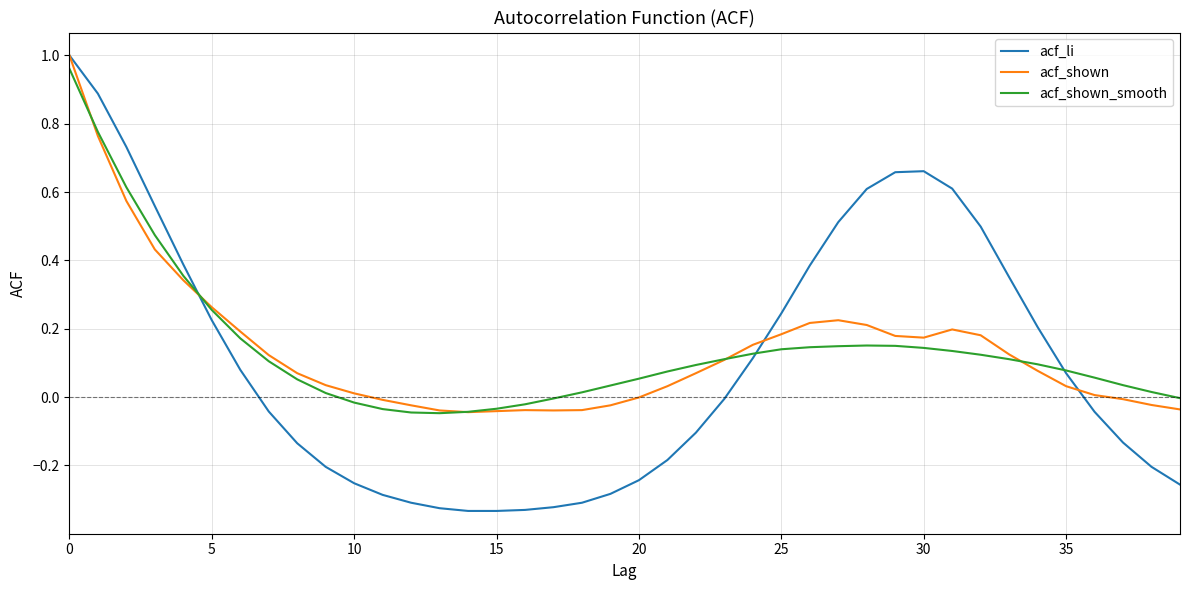

How many lines are shown in the chart?

3